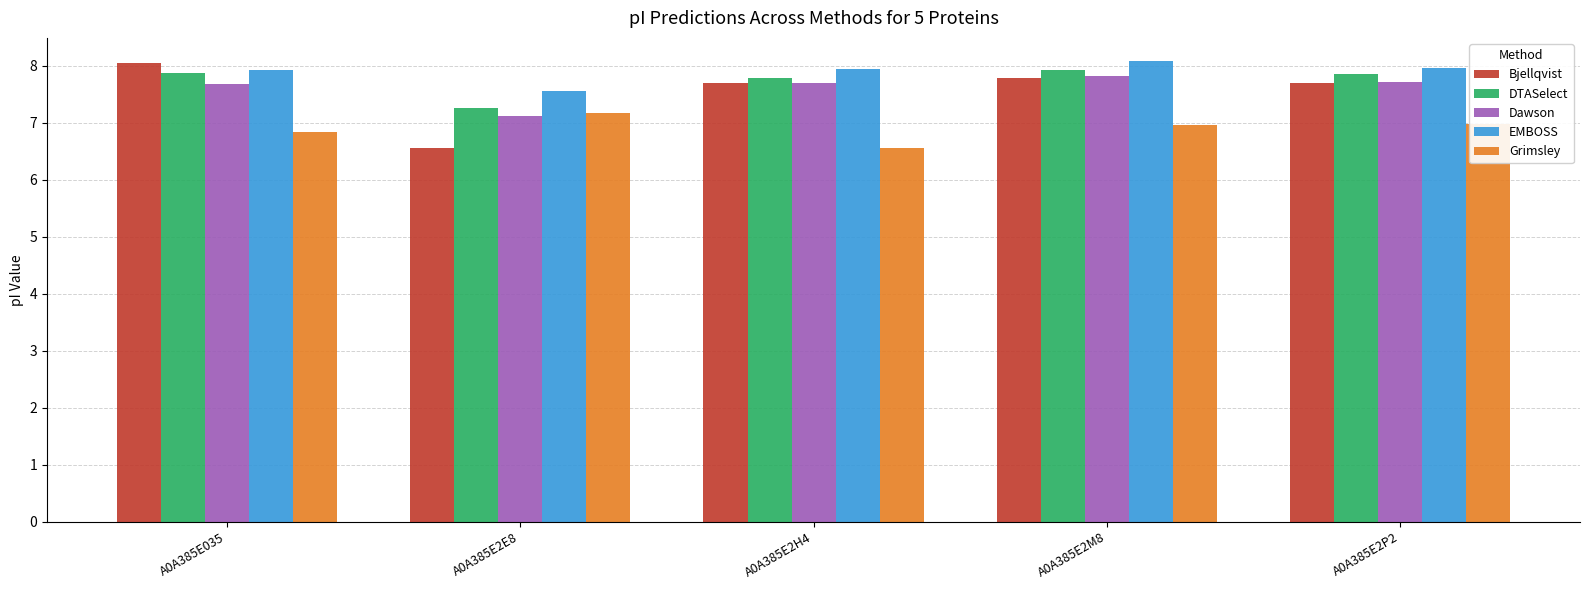

Is the value of Grimsley at A0A385E035 greater than the value of Dawson at A0A385E2M8?

No